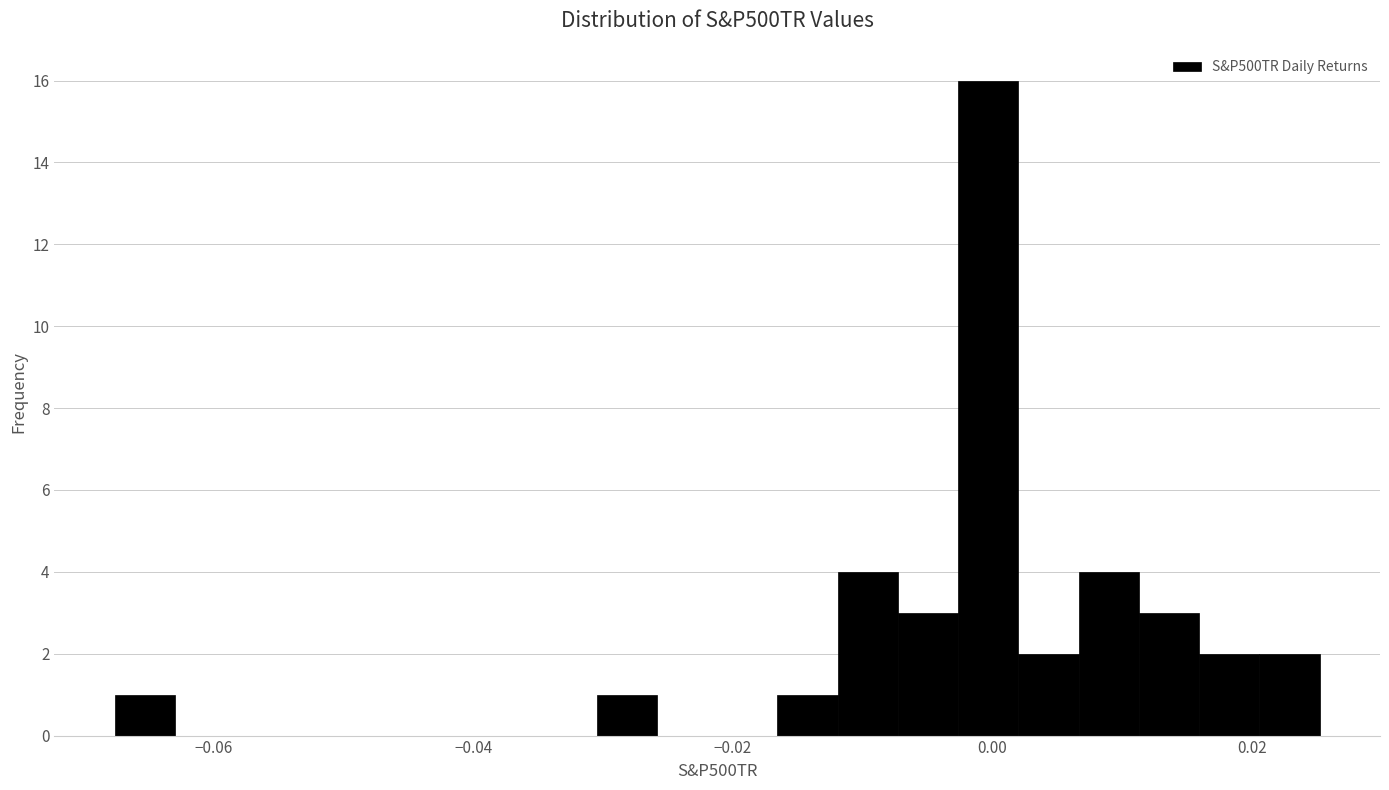

Read against the x-axis, roughly where is the centre of the tallest bar?

0.000